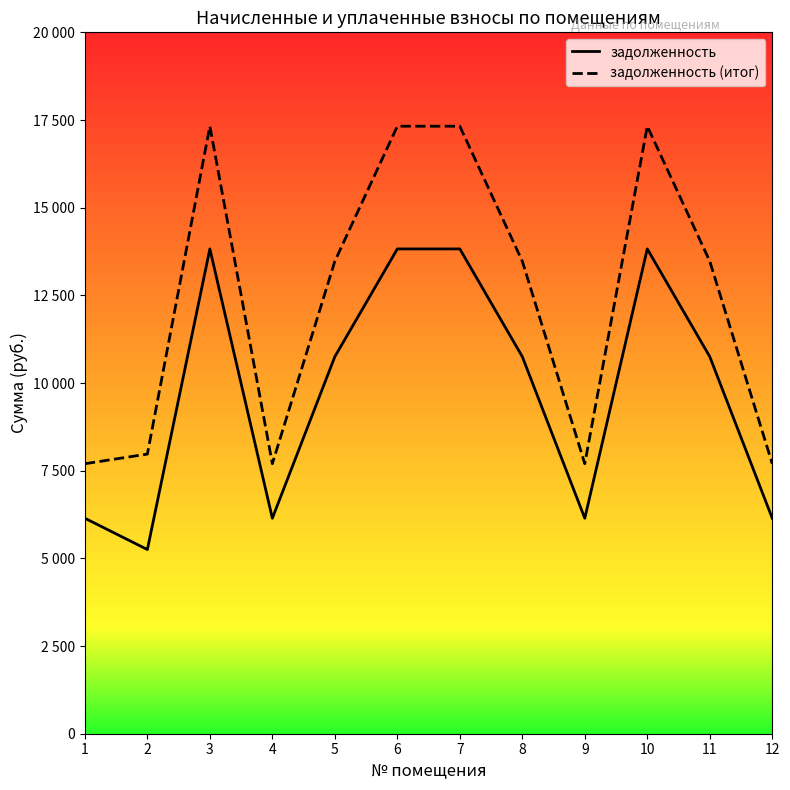

Does the chart have visible grid lines?

No